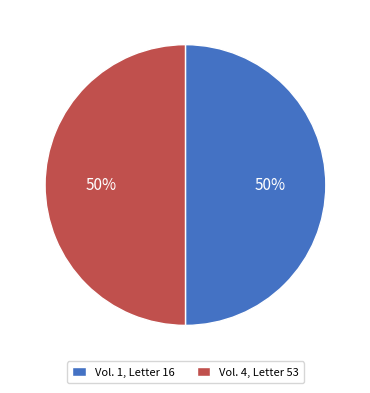

Is it true that Vol. 1, Letter 16 is 50% of the pie?

True